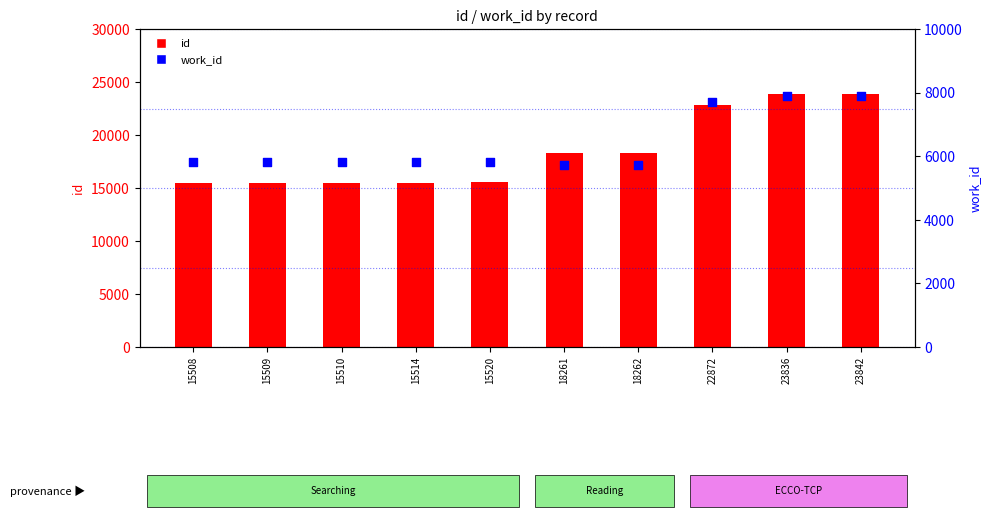

Which series has the largest total across all categories?

id